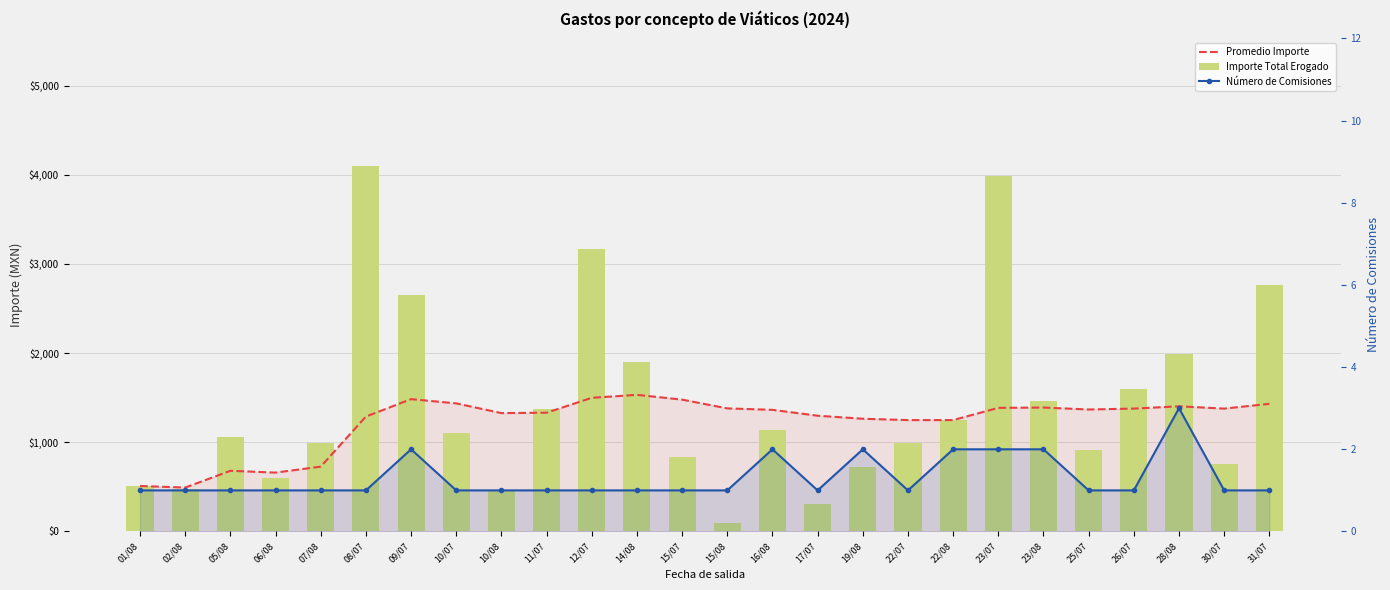

Which label corresponds to the largest value in the chart?

08/07